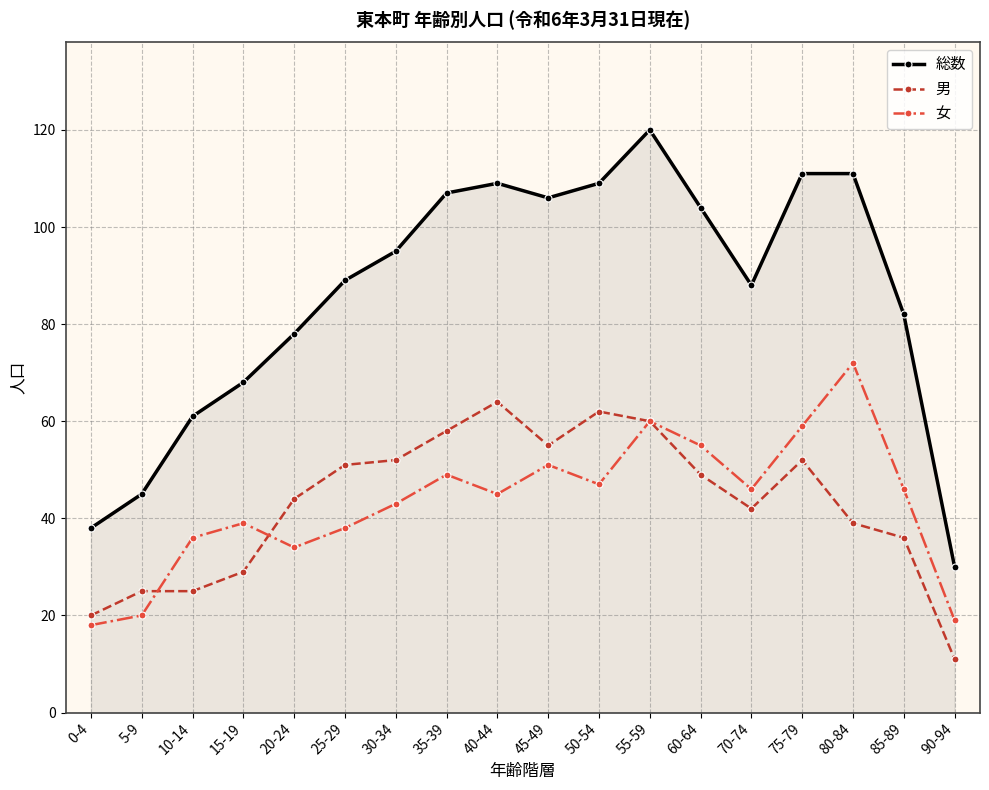

What is the average value of the 男 series?

43